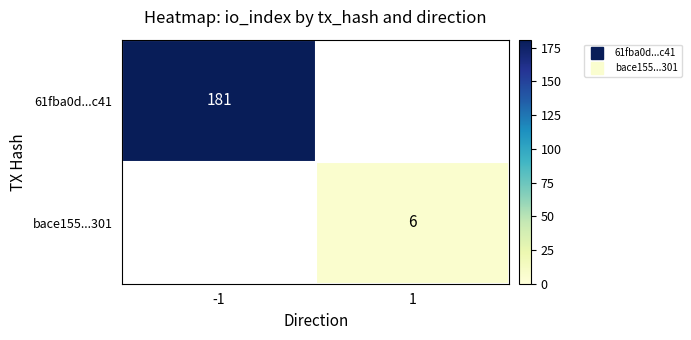

At which category does the chart reach its peak across all series?

-1